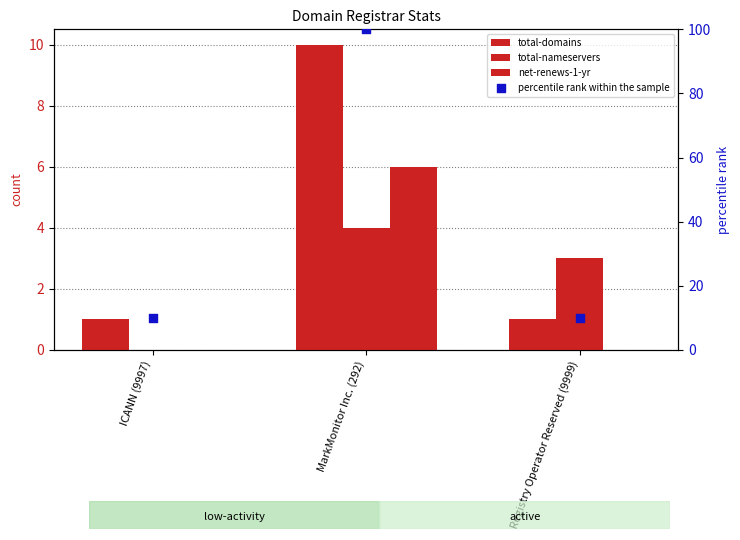

Which series has the largest total across all categories?

percentile rank within the sample